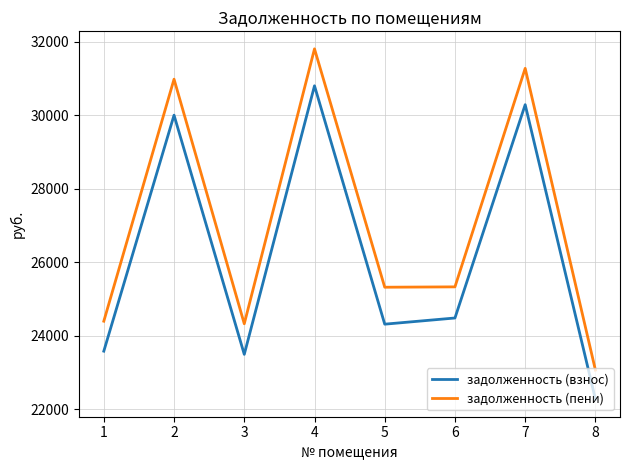

The value of задолженность (взнос) at 2 is 30000.8. True or false?

True